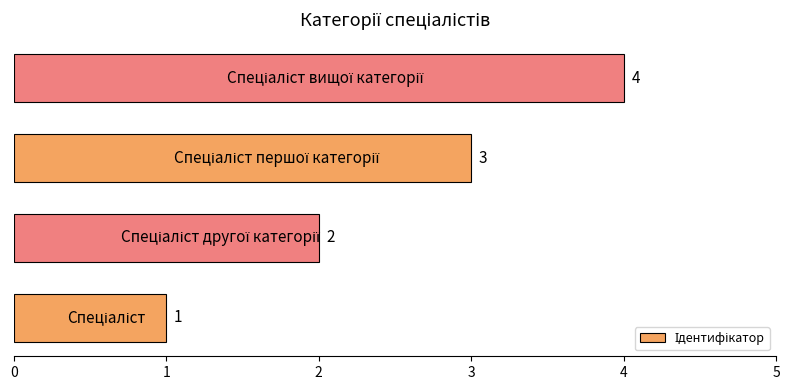

What is the difference between the maximum and minimum values?

3